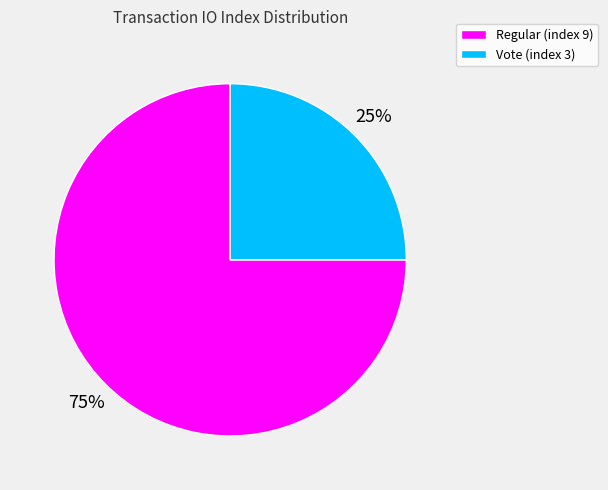

The Regular (index 9) slice represents 75% of the pie. True or false?

True